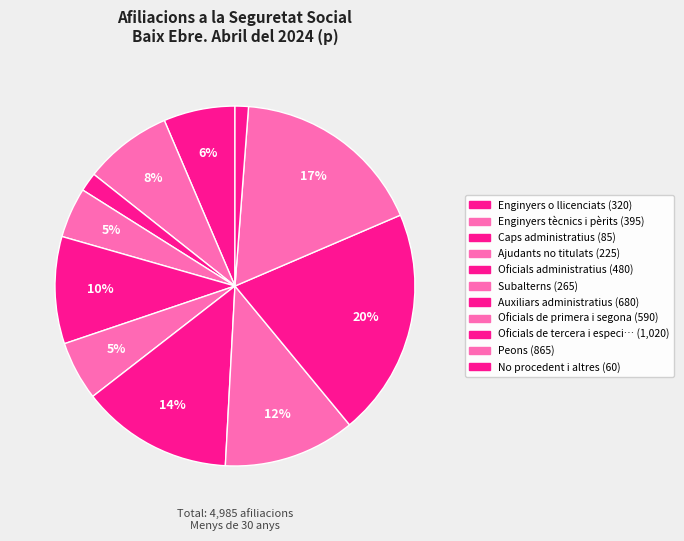

How many segments does this pie chart have?

11